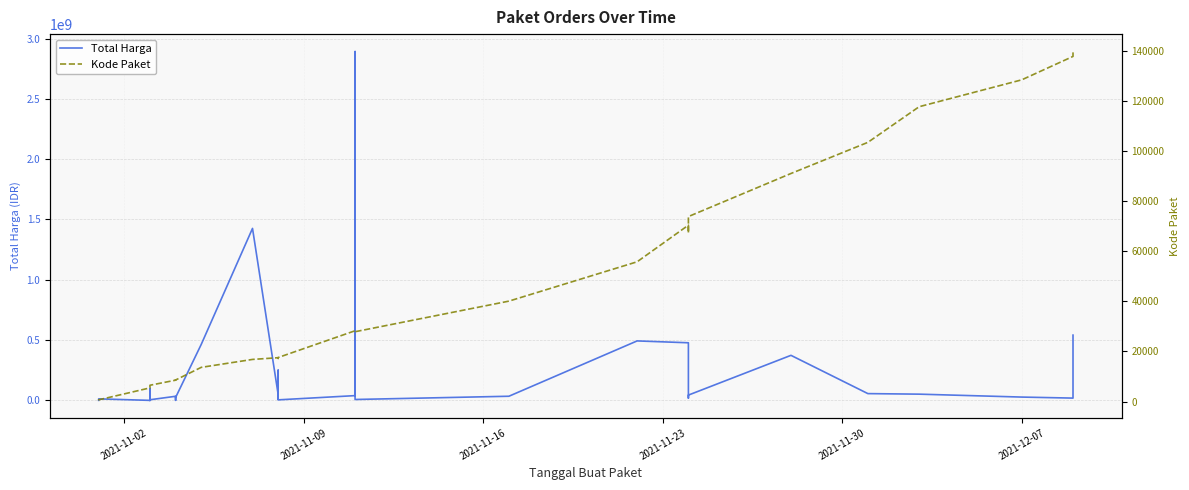

What is the maximum value shown in the chart?

2892122000